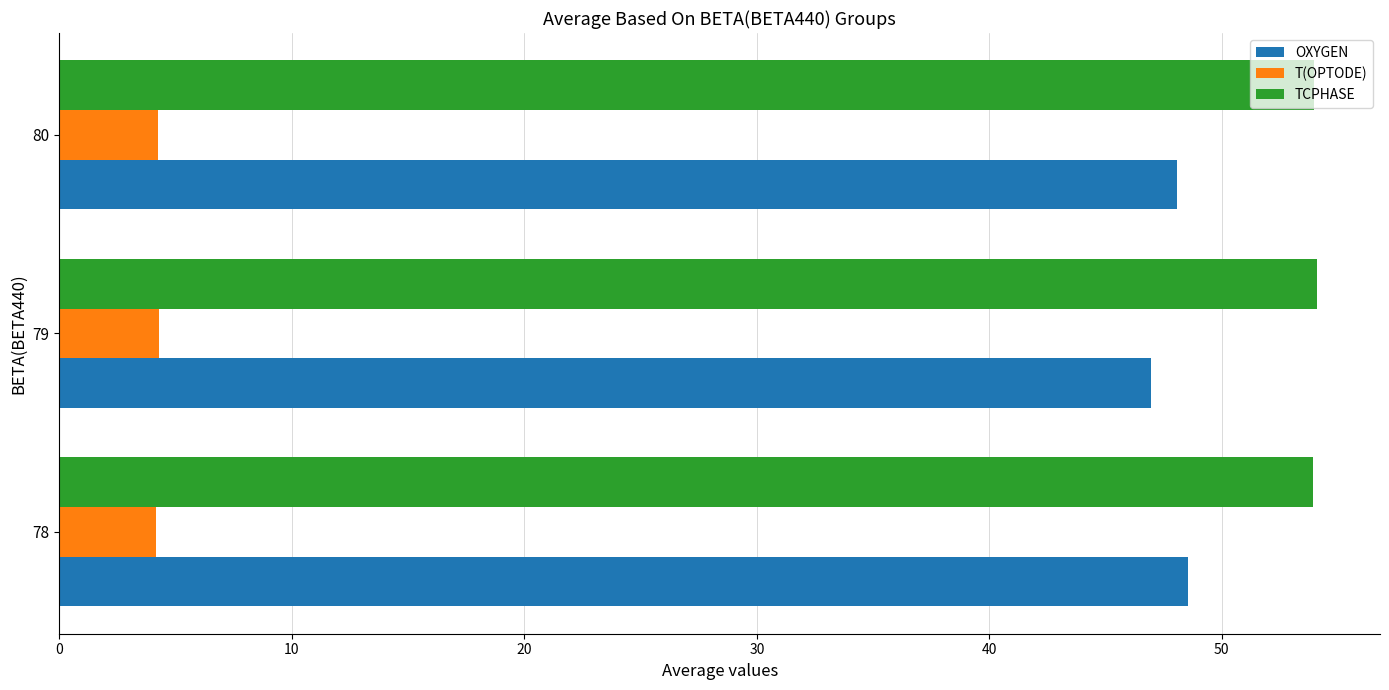

Is it true that TCPHASE equals 54.0 at 80?

True